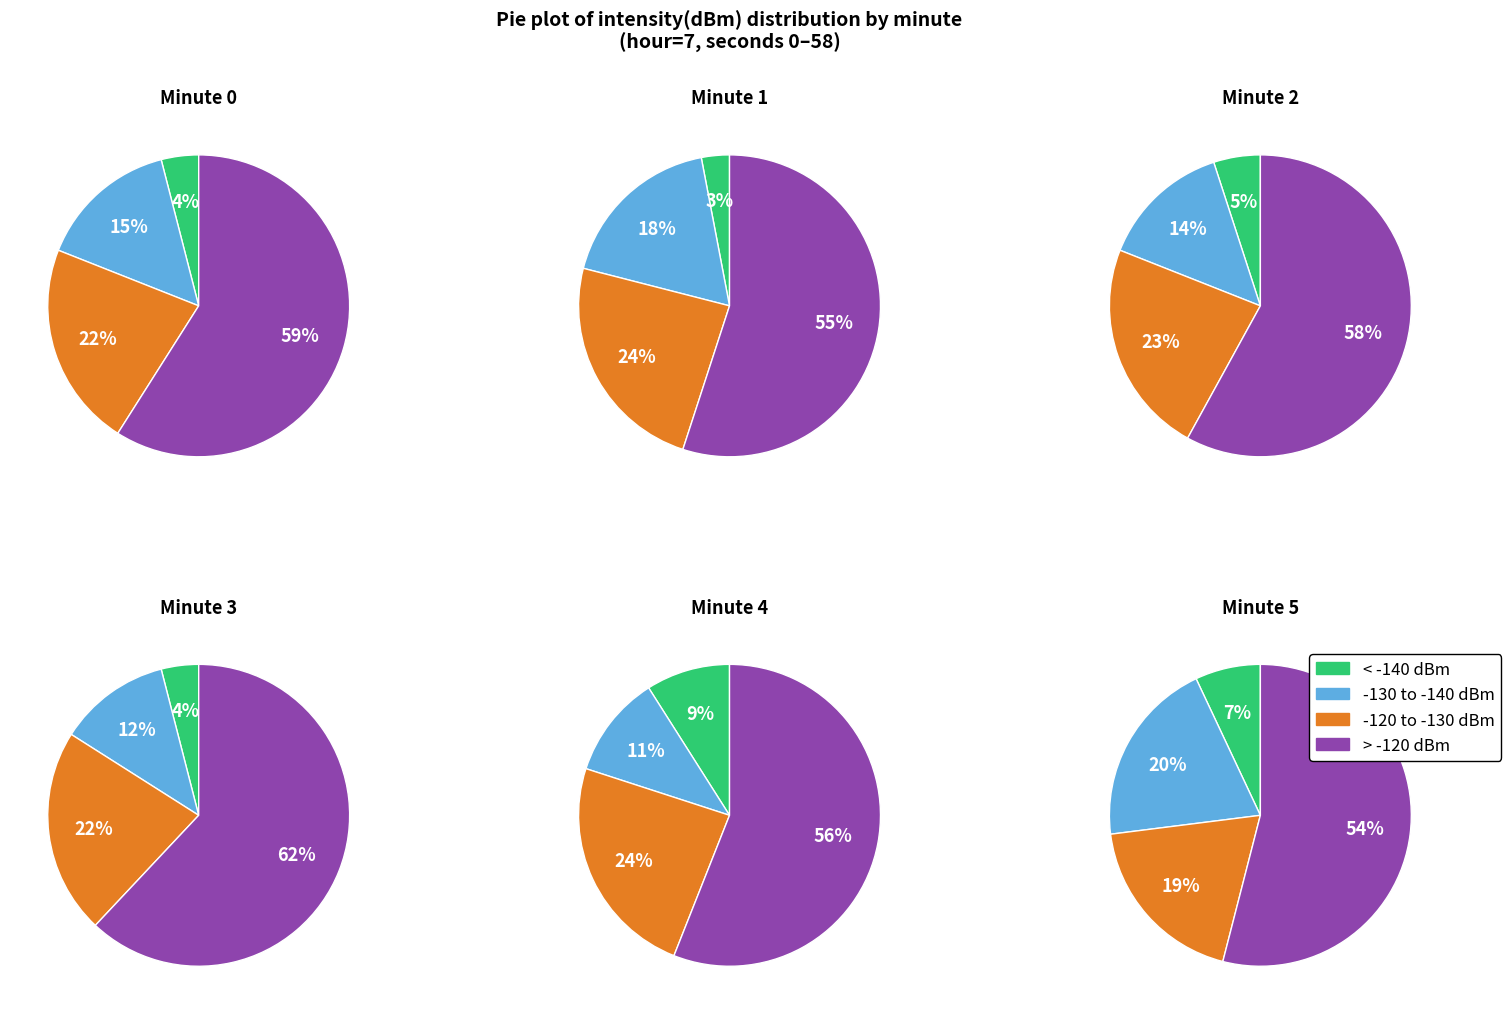

Does 1 account for over 50% of the chart?

No